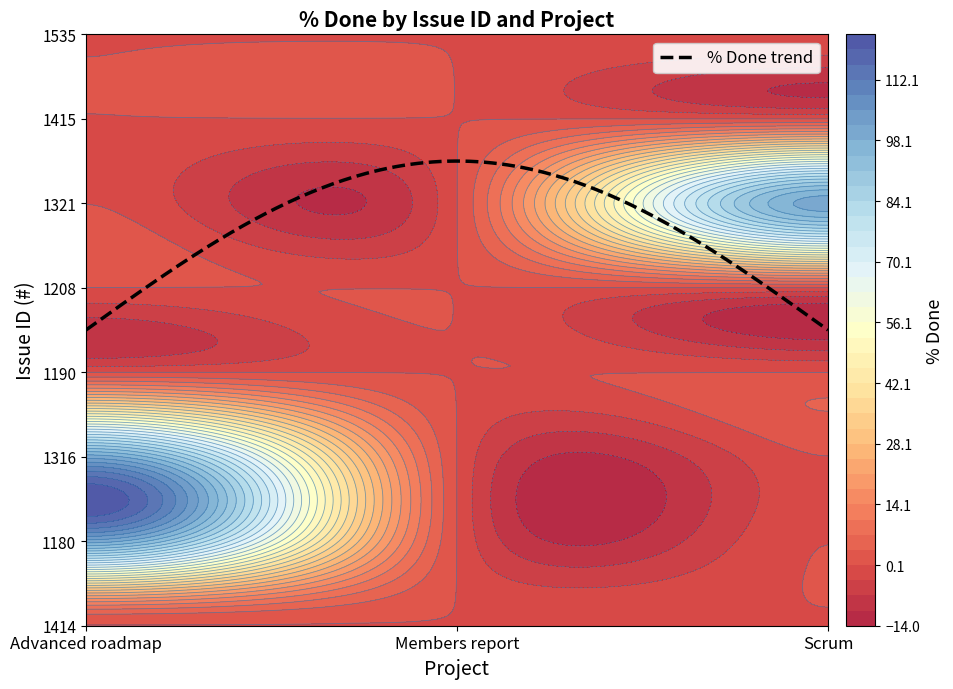

Reading right to left, list all the values displayed in this chart.

1414: Scrum=0	Members report=0	Advanced roadmap=0
1180: Scrum=0	Members report=0	Advanced roadmap=100
1316: Scrum=0	Members report=0	Advanced roadmap=100
1190: Scrum=0	Members report=0	Advanced roadmap=0
1208: Scrum=0	Members report=0	Advanced roadmap=0
1321: Scrum=100	Members report=0	Advanced roadmap=0
1415: Scrum=0	Members report=0	Advanced roadmap=0
1535: Scrum=0	Members report=0	Advanced roadmap=0